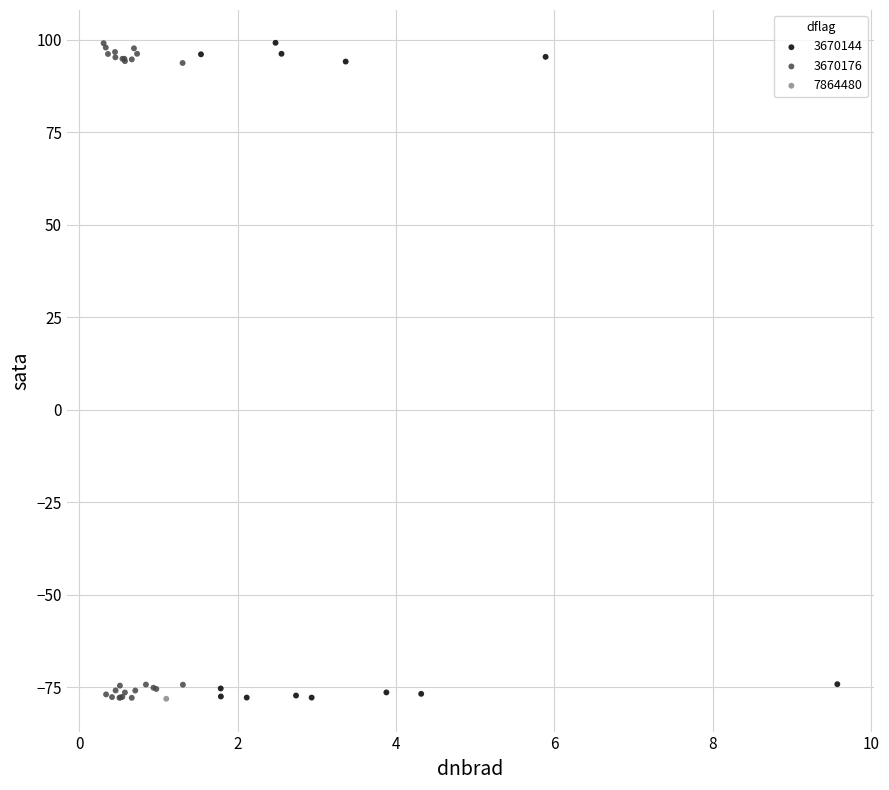

What are all the series names shown in the legend?

3670144, 3670176, 7864480